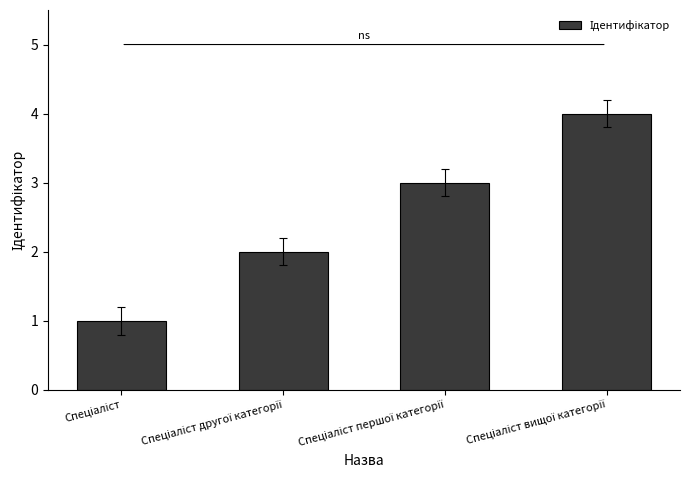

What is the difference between the maximum and minimum values?

3